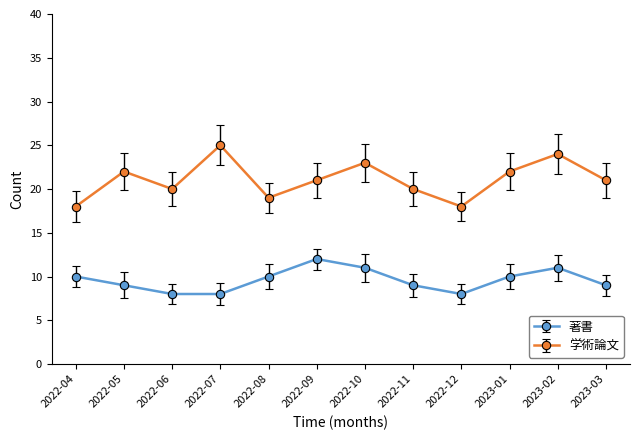

Is this an area chart (filled region under the line)?

No